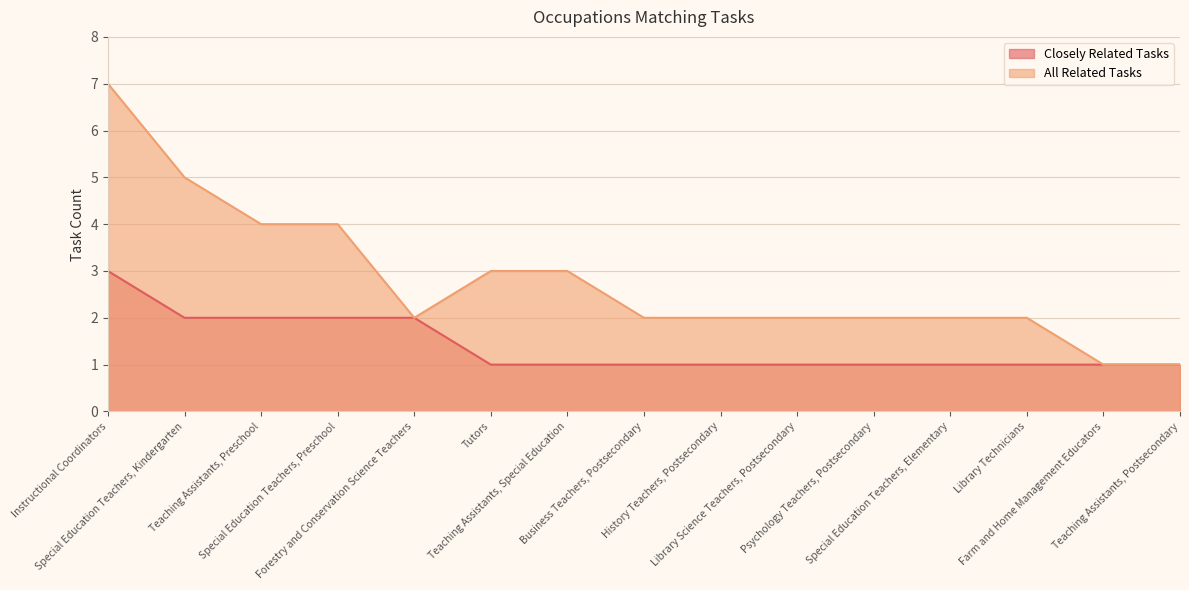

What value does the Closely Related Tasks series have at Forestry and Conservation Science Teachers?

2